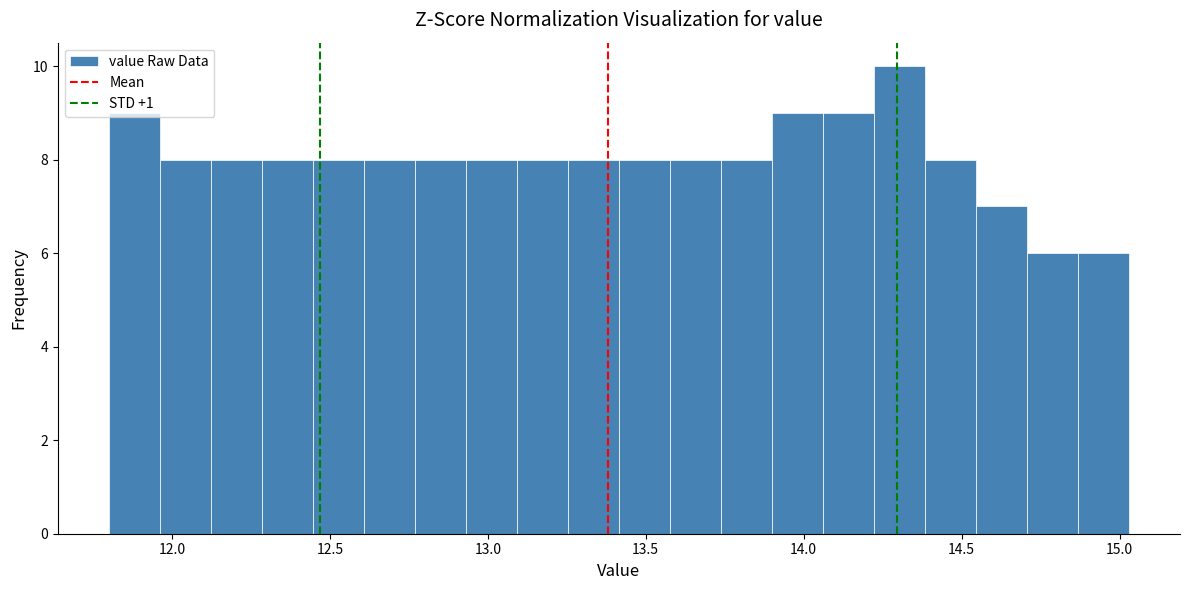

Read against the x-axis, roughly where is the centre of the tallest bar?

14.30